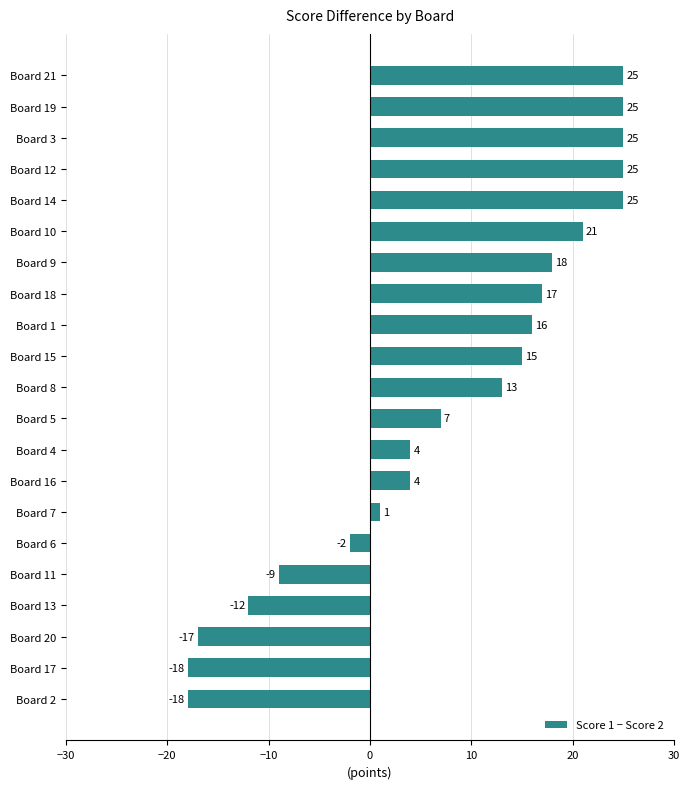

The value at Board 12 is 25. True or false?

True